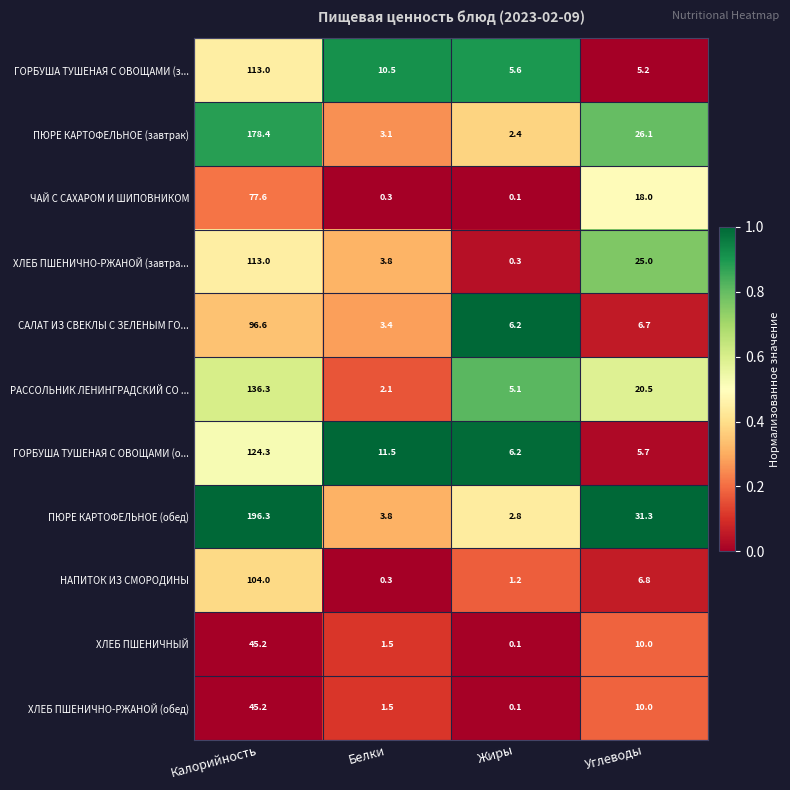

True or false: ХЛЕБ ПШЕНИЧНО-РЖАНОЙ (обед) has a value of 0.7 at Белки.

False